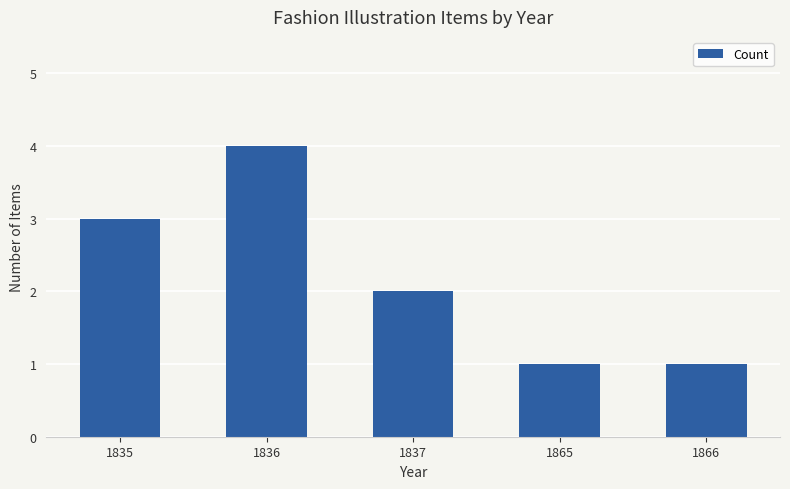

Reading left to right, extract all data points from this chart.

3	4	2	1	1